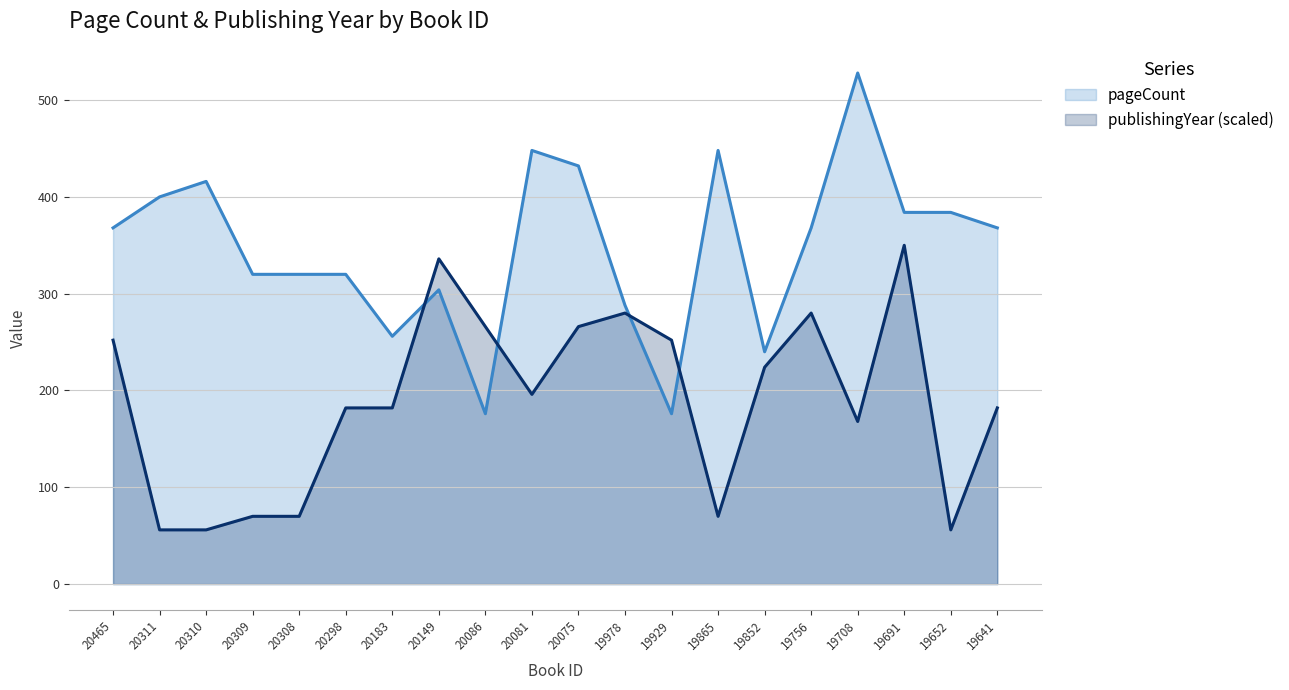

What value does the pageCount series have at 19852?

240